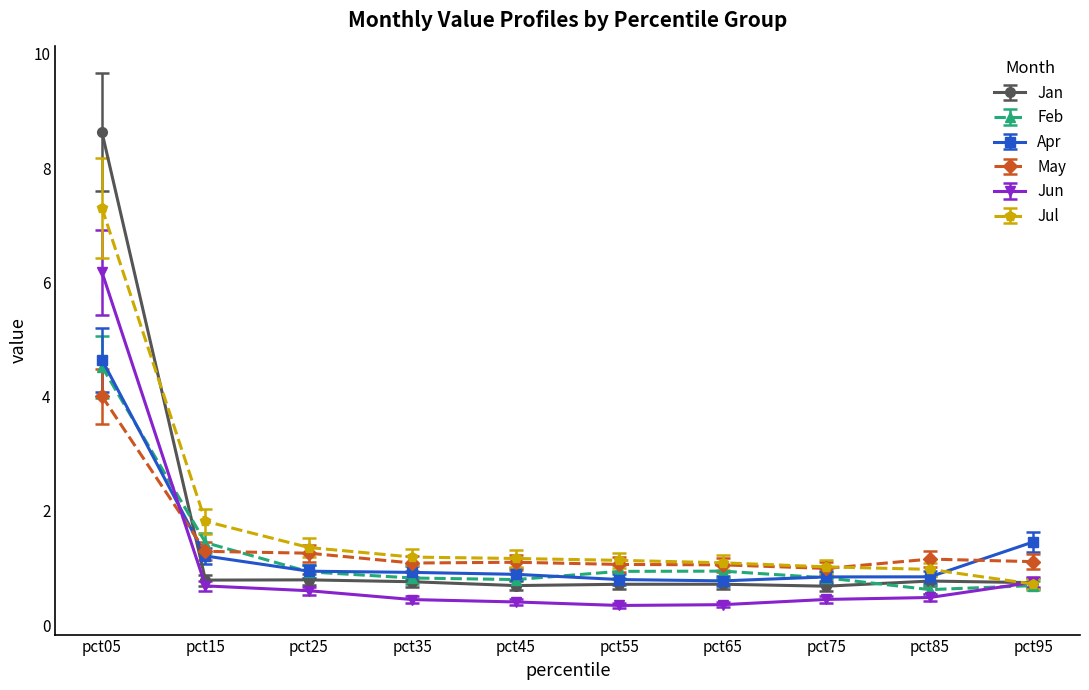

What is the highest value of the Jun series?

6.2